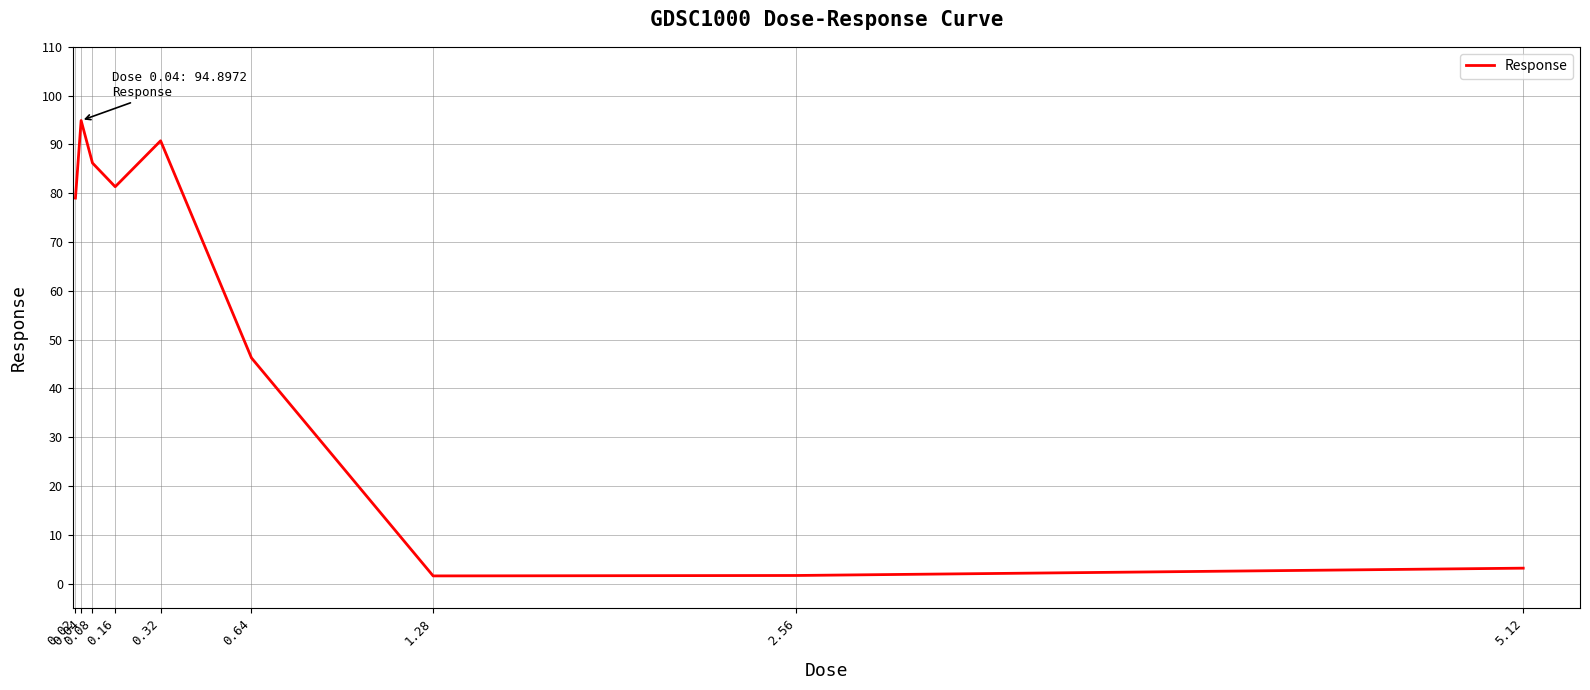

The chart shows a value of 94.9 at 0.04. True or false?

True